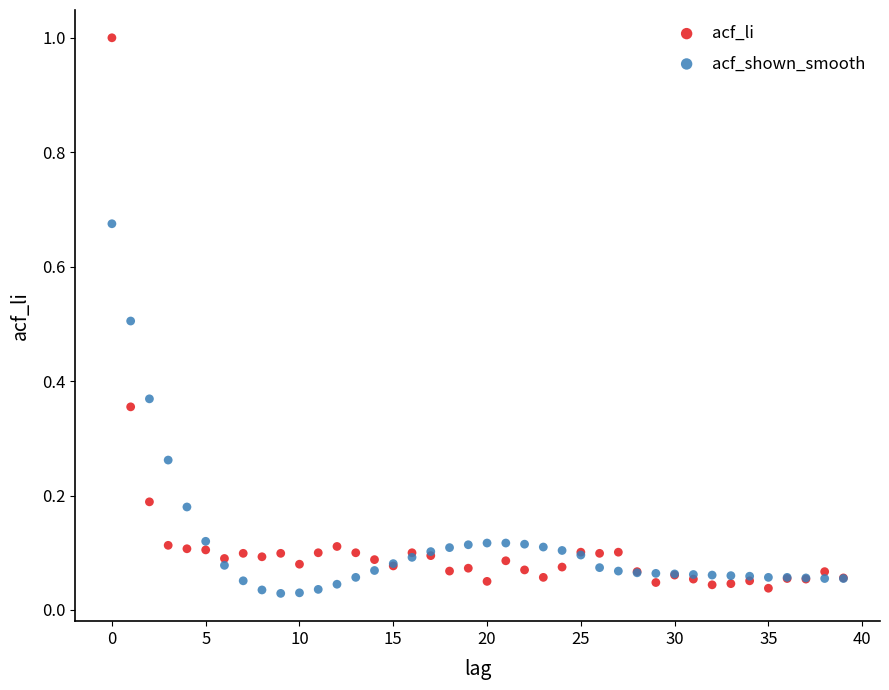

Which series contains the highest Y value?

acf_li